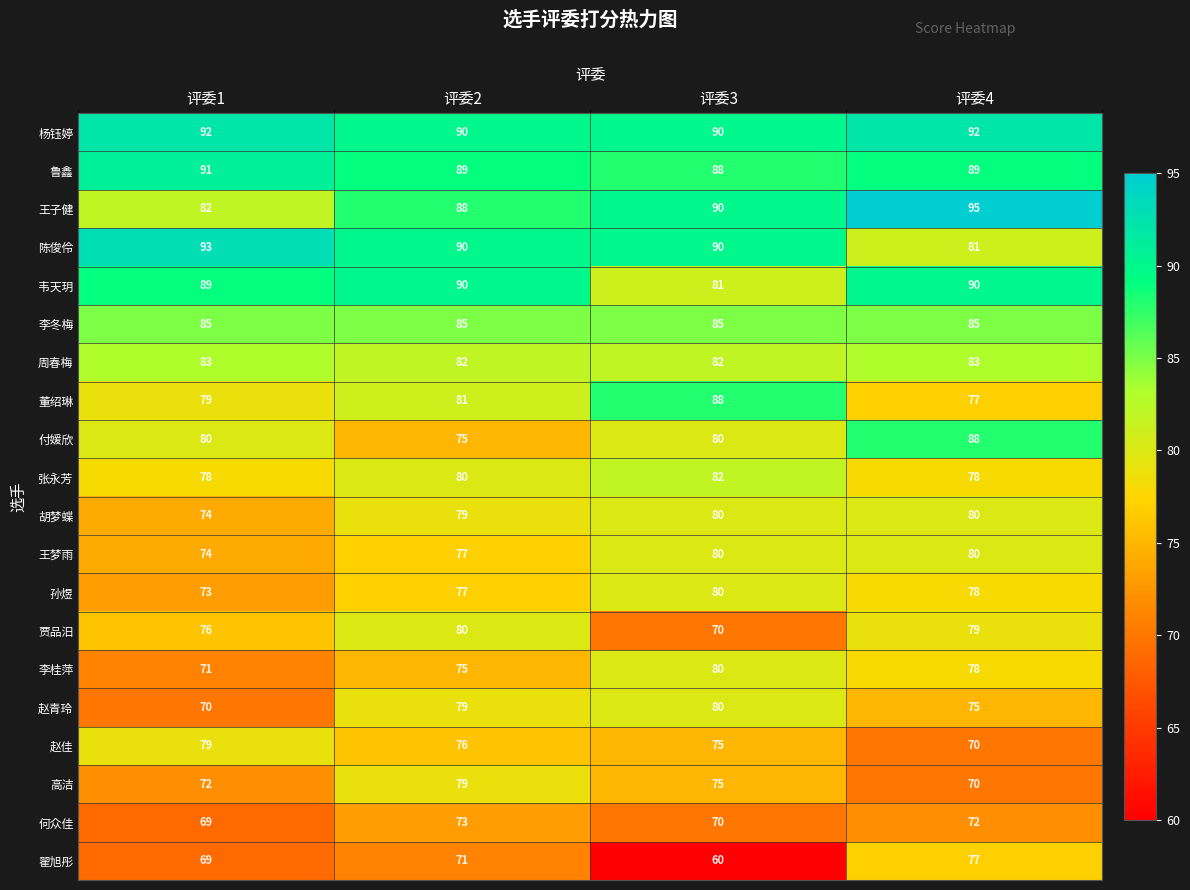

Rank the categories by 赵青玲 value from highest to lowest.

评委3, 评委2, 评委4, 评委1